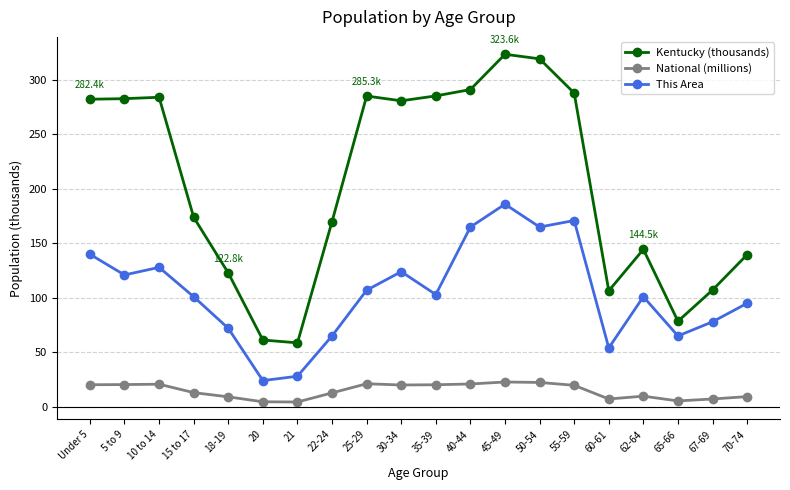

At how many categories does at least one series exceed 130?

14